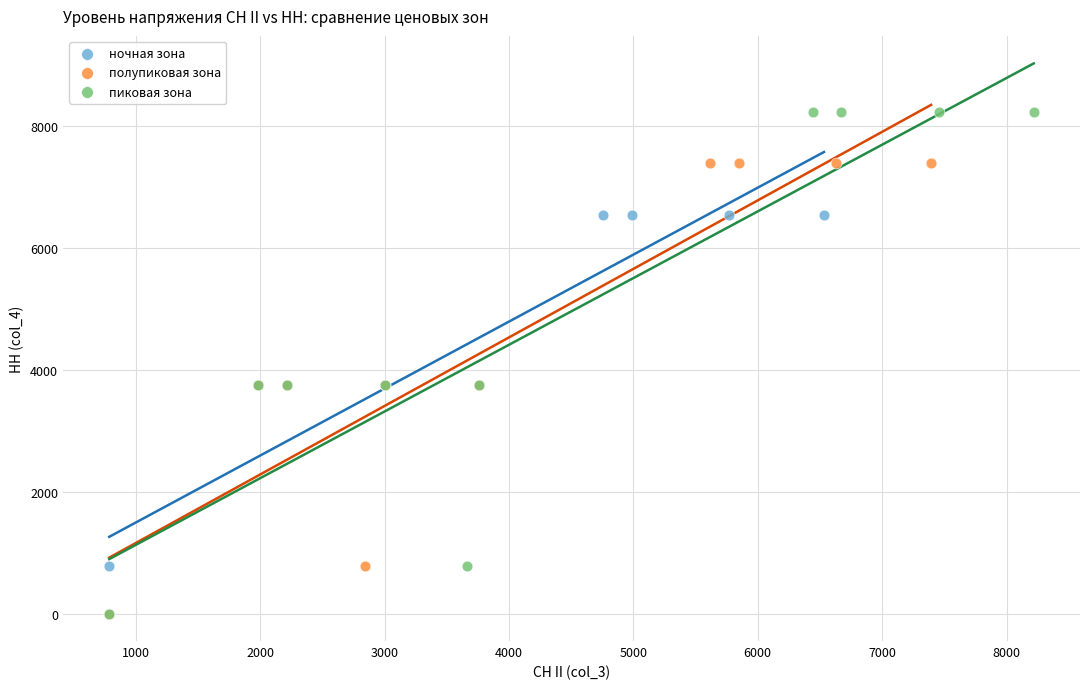

Which series contains the highest Y value?

пиковая зона